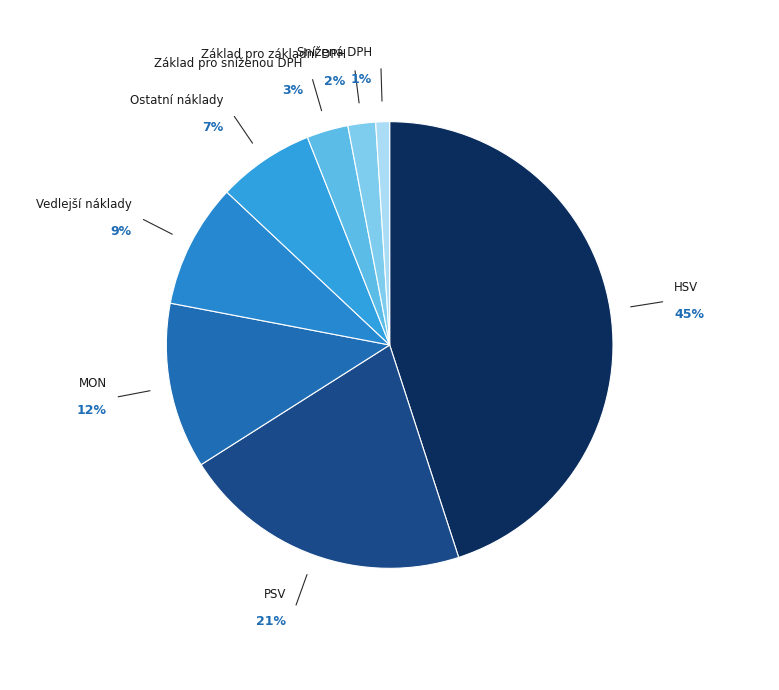

Which category has the biggest portion of the pie?

HSV